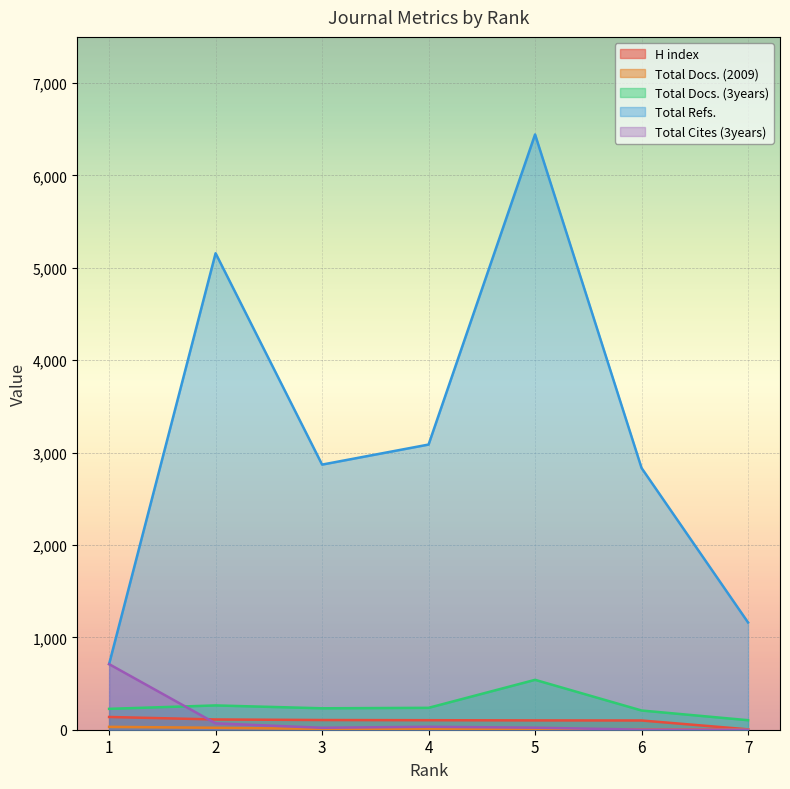

Which category has the lowest value across all series?

7